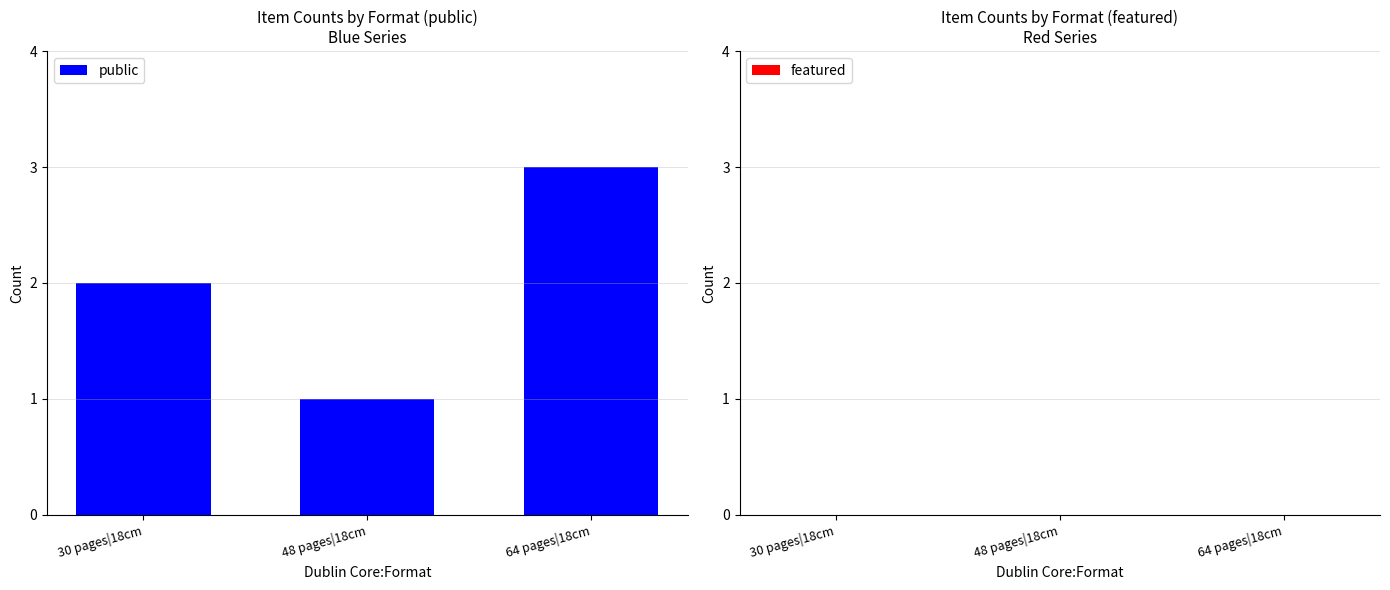

List the labels in order of value, largest first.

64 pages|18cm, 30 pages|18cm, 48 pages|18cm